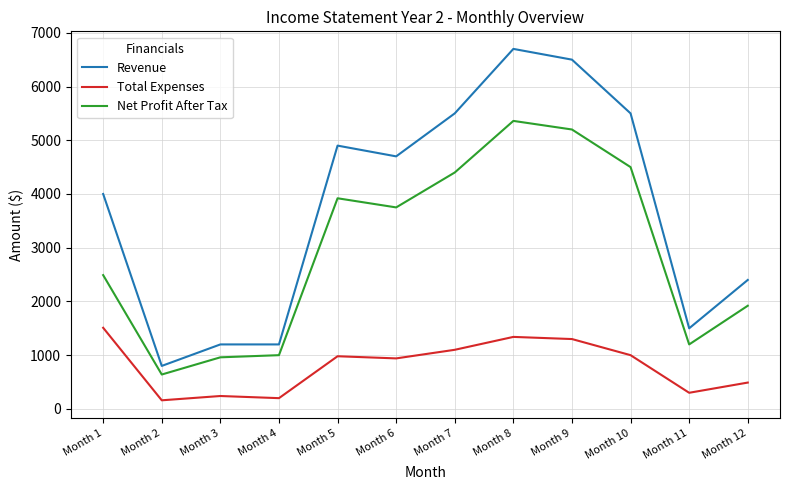

True or false: Net Profit After Tax and Revenue intersect in this chart.

False